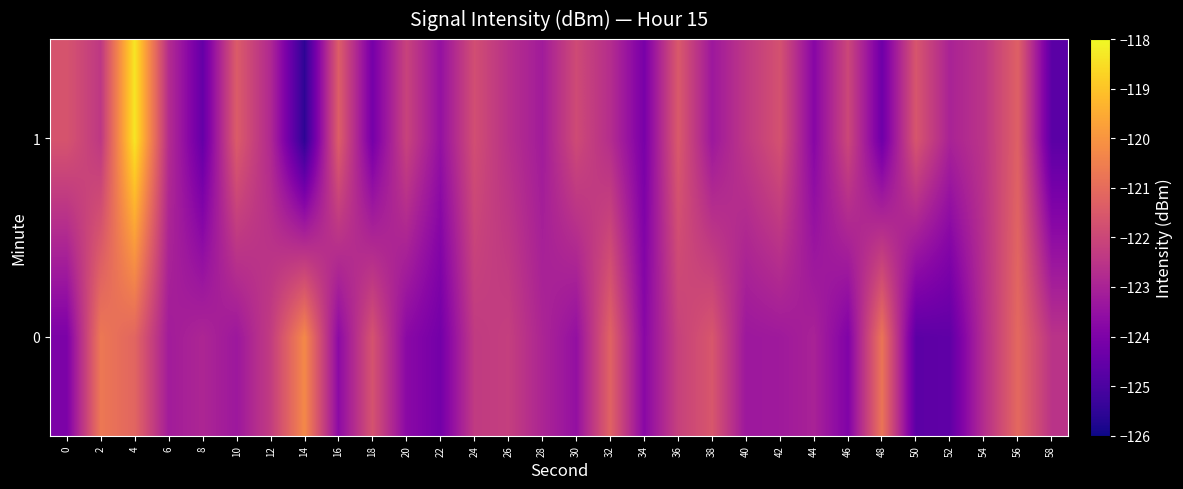

Reading left to right, what are all the values shown in this chart?

0: 0=-124.0	2=-120.7	4=-121.2	6=-123.2	8=-122.9	10=-123.3	12=-122.3	14=-120.3	16=-123.7	18=-121.7	20=-123.7	22=-124.2	24=-122.3	26=-122.2	28=-122.9	30=-123.5	32=-121.2	34=-123.8	36=-122.2	38=-121.6	40=-123.3	42=-123.2	44=-123.0	46=-123.9	48=-120.8	50=-124.7	52=-124.6	54=-122.7	56=-121.1	58=-122.5
1: 0=-121.6	2=-122.4	4=-118.4	6=-122.7	8=-124.5	10=-121.4	12=-122.8	14=-125.5	16=-121.4	18=-124.2	20=-122.1	22=-123.5	24=-121.8	26=-122.6	28=-123.2	30=-121.9	32=-122.7	34=-124.1	36=-121.5	38=-123.3	40=-122.4	42=-121.7	44=-123.8	46=-122.0	48=-124.3	50=-121.6	52=-123.0	54=-122.5	56=-121.3	58=-124.7